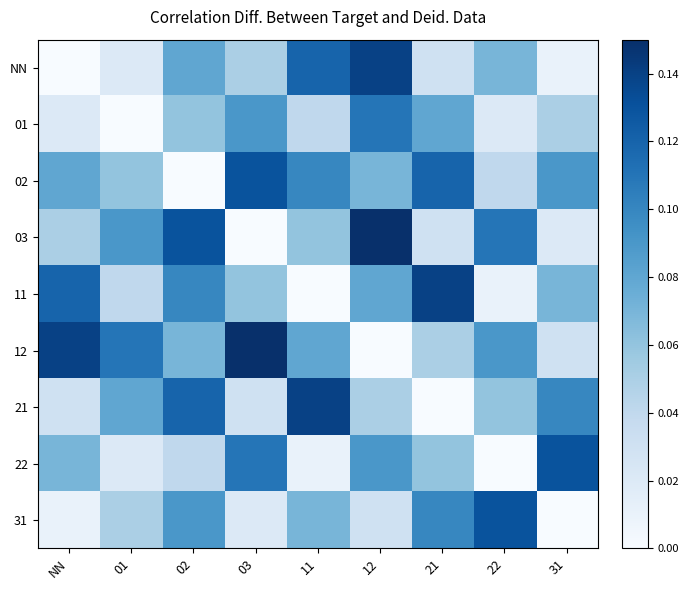

Reading left to right, list all the values displayed in this chart.

NN: NN=0.0	01=0.0	02=0.1	03=0.1	11=0.1	12=0.1	21=0.0	22=0.1	31=0.0
01: NN=0.0	01=0.0	02=0.1	03=0.1	11=0.0	12=0.1	21=0.1	22=0.0	31=0.1
02: NN=0.1	01=0.1	02=0.0	03=0.1	11=0.1	12=0.1	21=0.1	22=0.0	31=0.1
03: NN=0.1	01=0.1	02=0.1	03=0.0	11=0.1	12=0.1	21=0.0	22=0.1	31=0.0
11: NN=0.1	01=0.0	02=0.1	03=0.1	11=0.0	12=0.1	21=0.1	22=0.0	31=0.1
12: NN=0.1	01=0.1	02=0.1	03=0.1	11=0.1	12=0.0	21=0.1	22=0.1	31=0.0
21: NN=0.0	01=0.1	02=0.1	03=0.0	11=0.1	12=0.1	21=0.0	22=0.1	31=0.1
22: NN=0.1	01=0.0	02=0.0	03=0.1	11=0.0	12=0.1	21=0.1	22=0.0	31=0.1
31: NN=0.0	01=0.1	02=0.1	03=0.0	11=0.1	12=0.0	21=0.1	22=0.1	31=0.0